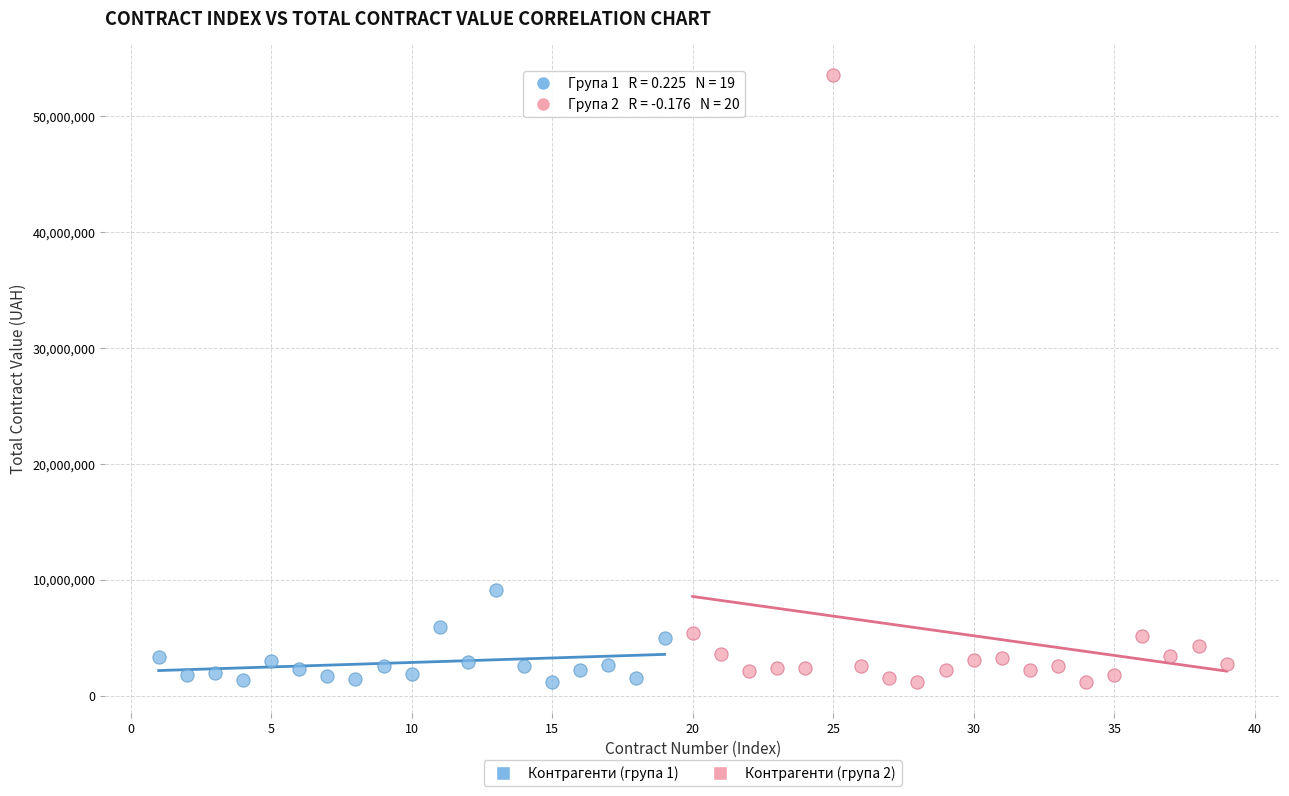

Which series has the widest spread of Y values?

Контрагенти (група 2)